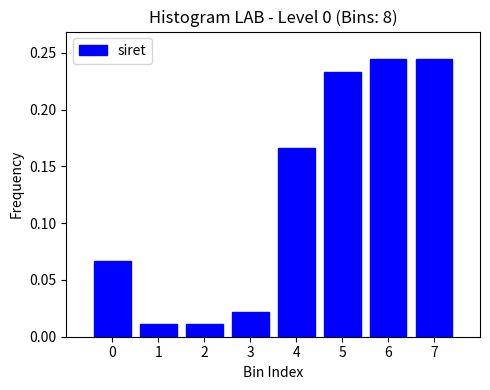

What is the change in value from 3 to 6?

+0.2